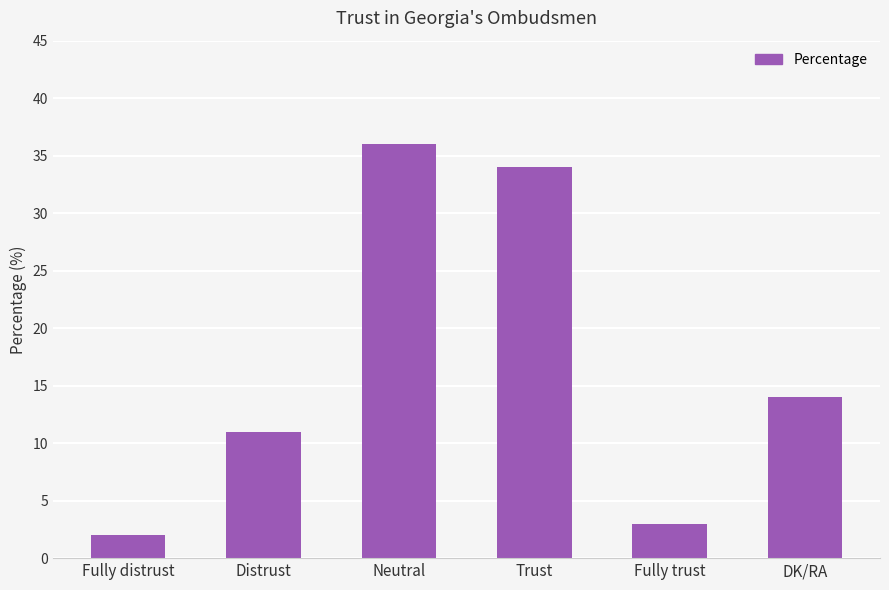

Rank the categories by value from lowest to highest.

Fully distrust, Fully trust, Distrust, DK/RA, Trust, Neutral